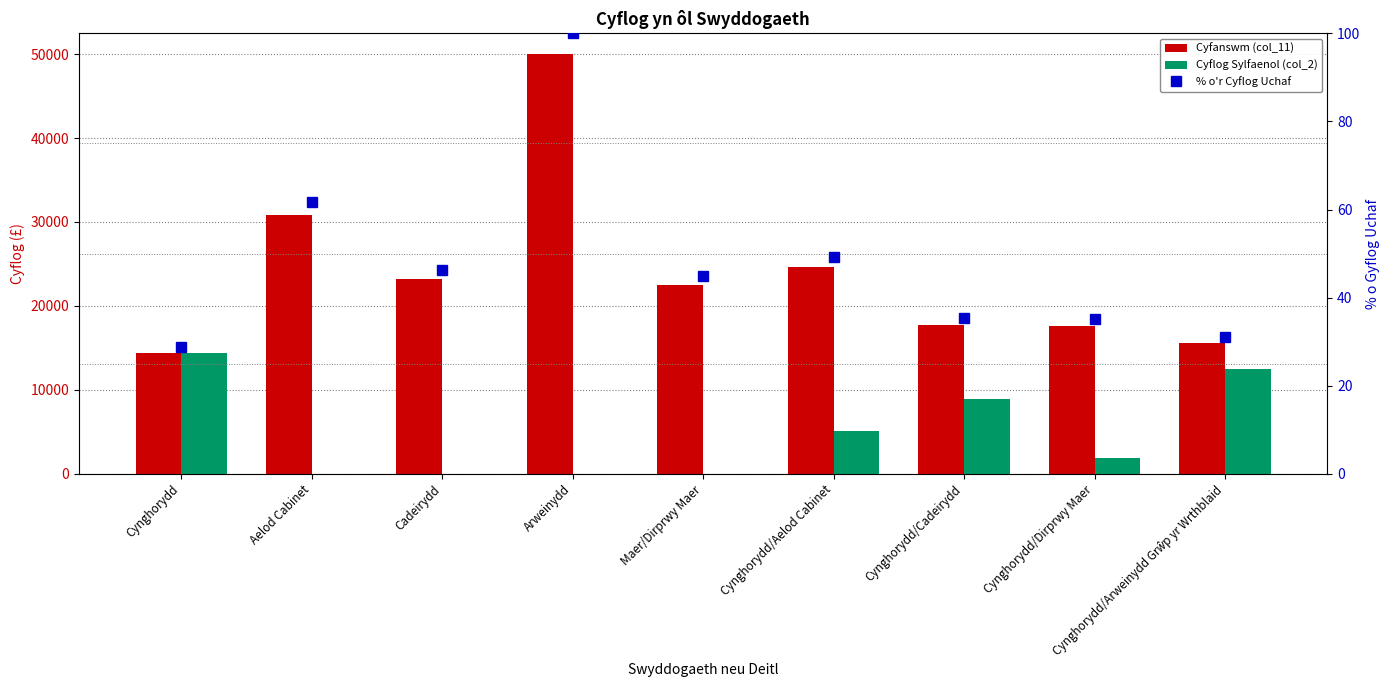

Which series has the largest range (max minus min)?

Cyfanswm (col_11)